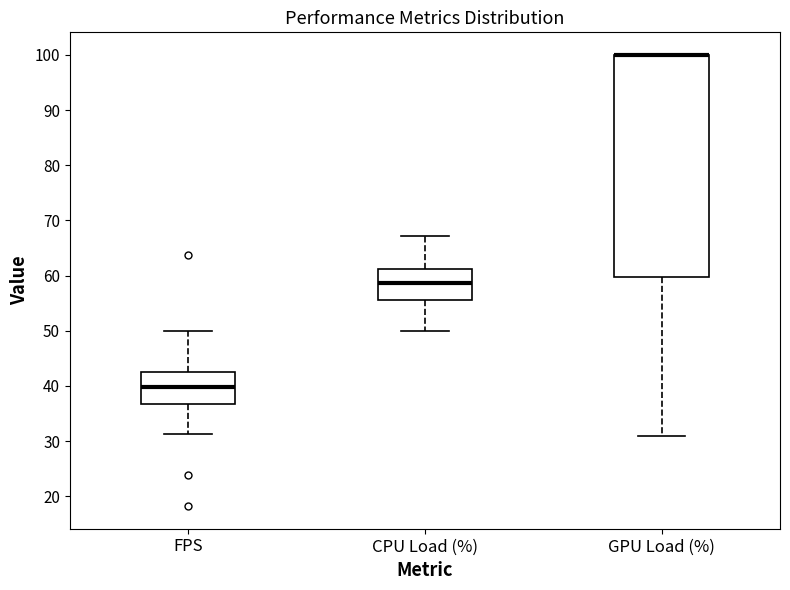

Where does the upper whisker of the box for FPS end on the y-axis? The values are not printed on the chart, so give them approximately, as read against the axis.

50